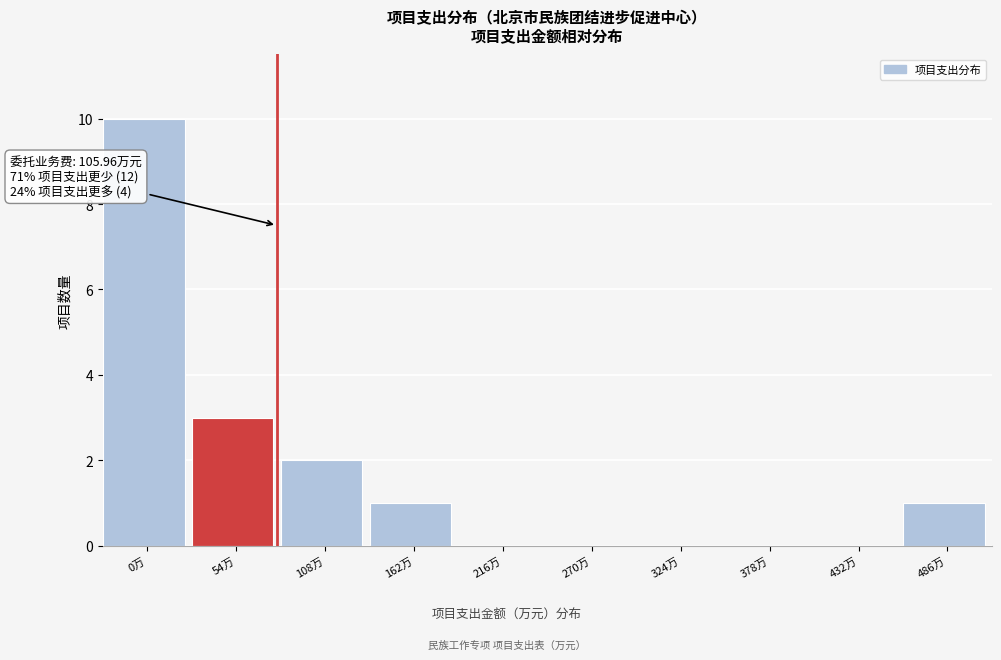

Reading left to right, list all the values displayed in this chart.

0万=10	54万=3	108万=2	162万=1	216万=0	270万=0	324万=0	378万=0	432万=0	486万=1